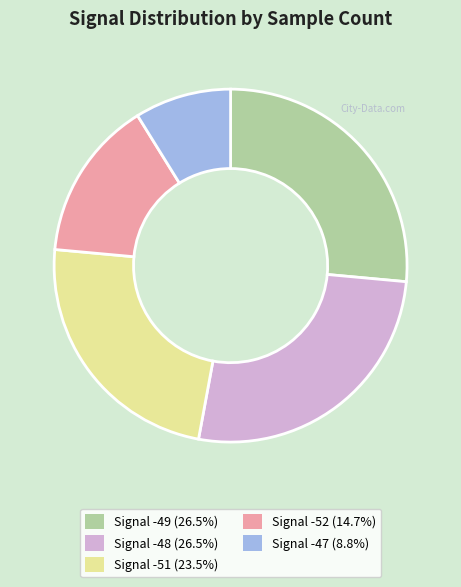

Does Signal -51 (23.5%) account for over 50% of the chart?

No